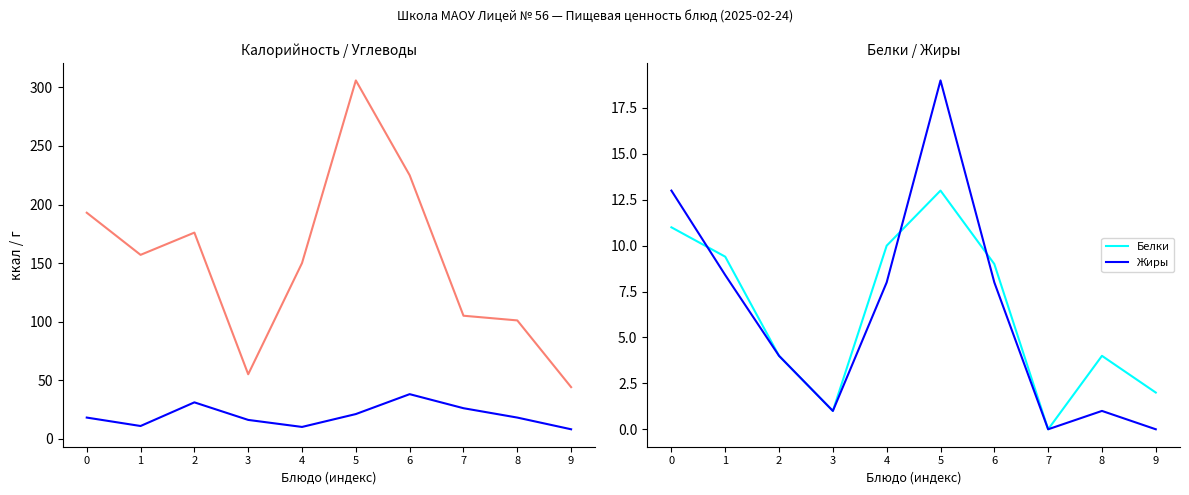

Reading right to left, what are all the values shown in this chart?

Калорийность: 44.0	101.0	105.0	225.0	306.0	150.0	55.0	176.0	157.0	193.0
Углеводы: 8.0	18.0	26.0	38.0	21.0	10.0	16.0	31.0	10.8	18.0
Белки: 2.0	4.0	0.0	9.0	13.0	10.0	1.0	4.0	9.4	11.0
Жиры: 0.0	1.0	0.0	8.0	19.0	8.0	1.0	4.0	8.4	13.0